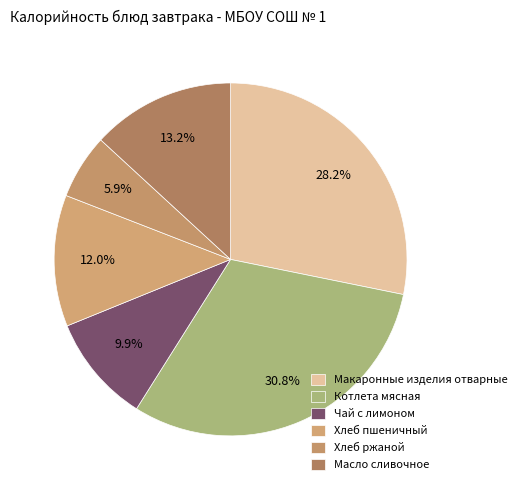

How many segments does this pie chart have?

6